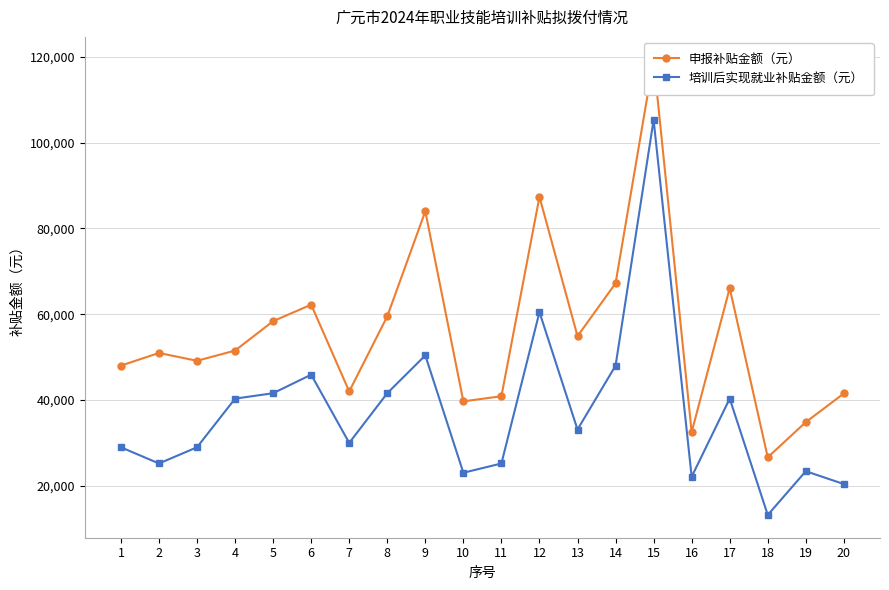

What is the sum of the 培训后实现就业补贴金额（元） values at 3 and 8?

70560